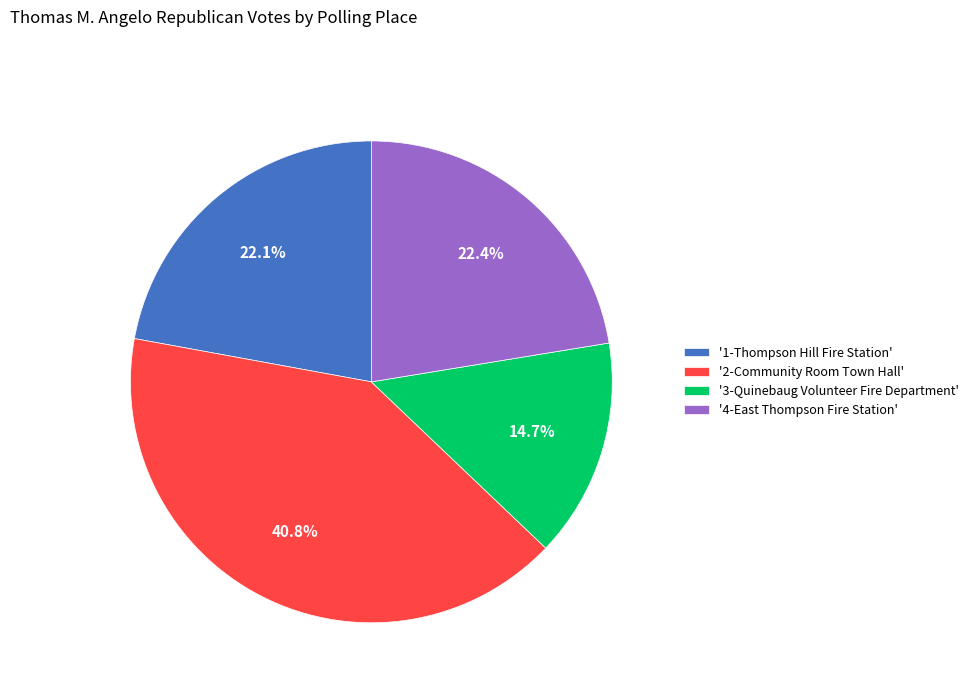

Which has a higher value, '3-Quinebaug Volunteer Fire Department' or '2-Community Room Town Hall'?

'2-Community Room Town Hall'